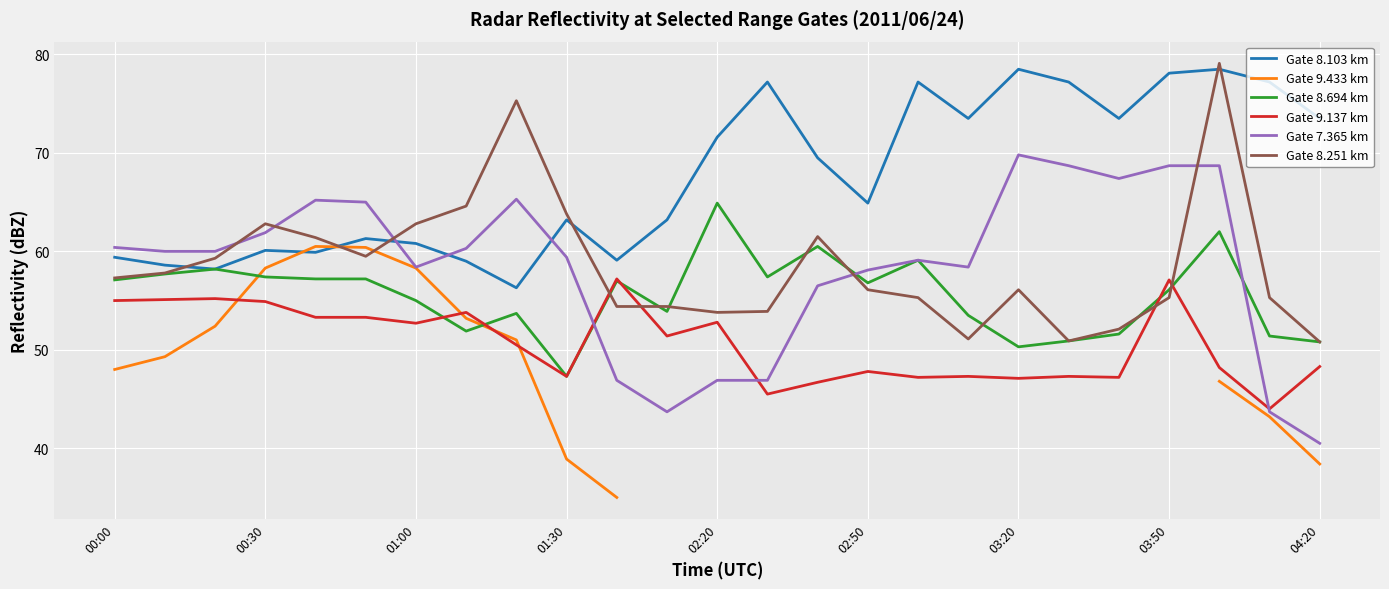

True or false: Gate 8.251 km has a value of 62.8 at 01:00.

True